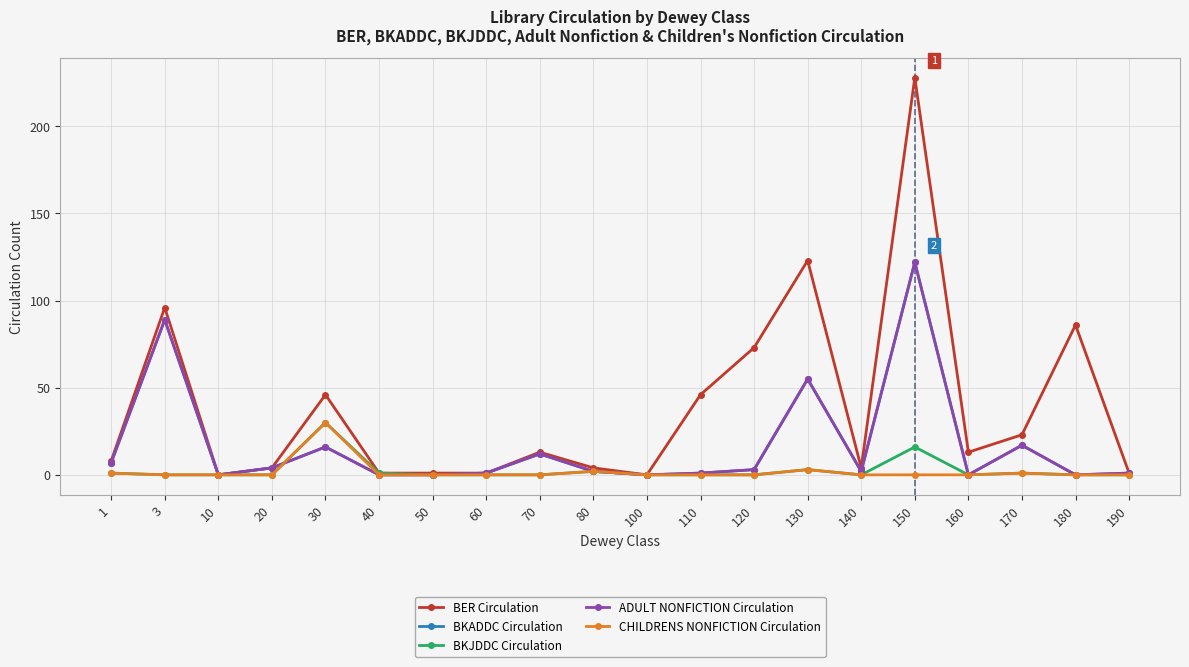

At which label does BKADDC Circulation first exceed 2?

1